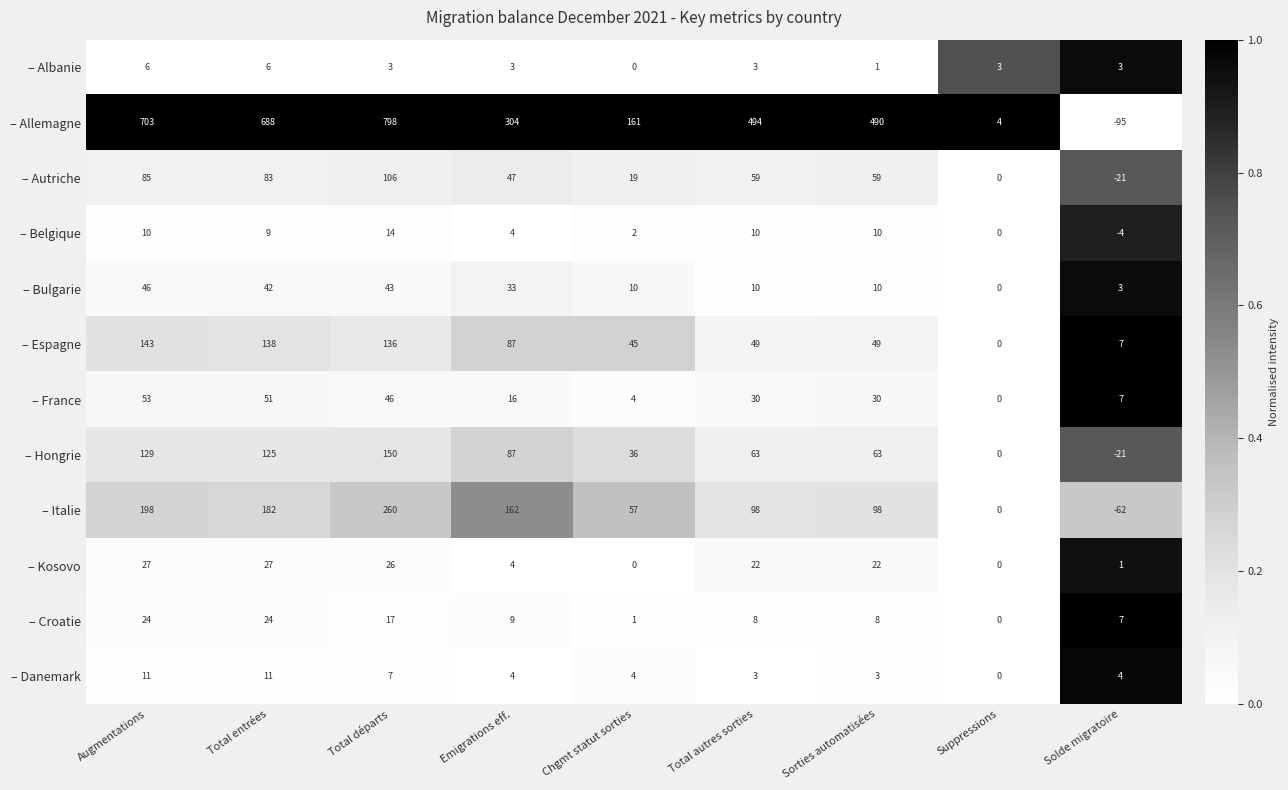

How many positive values does the – Kosovo series have?

7